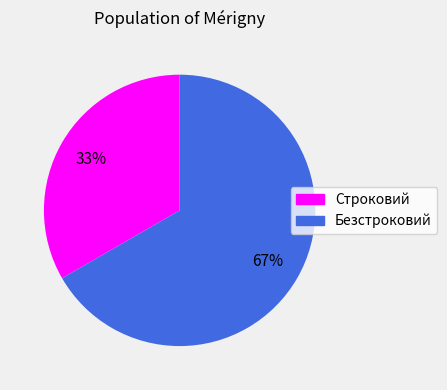

Is Безстроковий the majority of the pie?

Yes